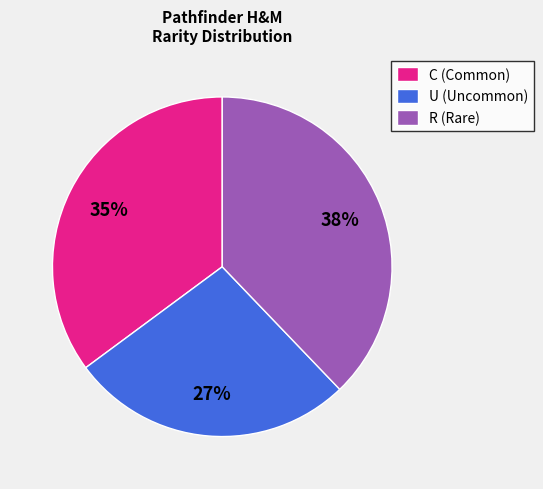

What percentage is the U slice, to the nearest percent?

27%